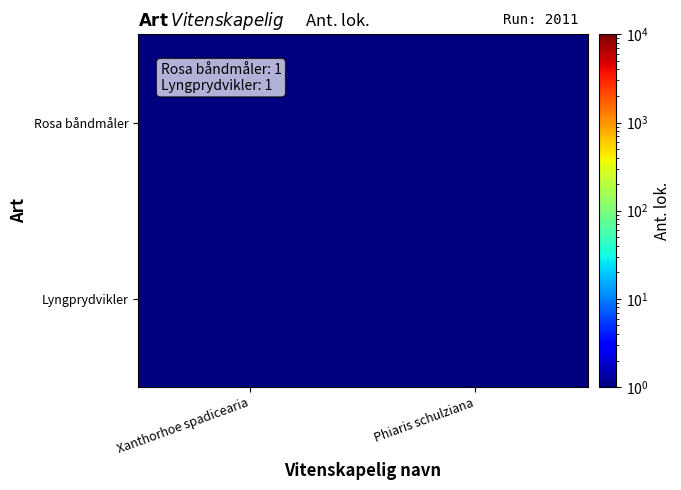

What is the difference between the highest and lowest values at Phiaris schulziana?

1.0